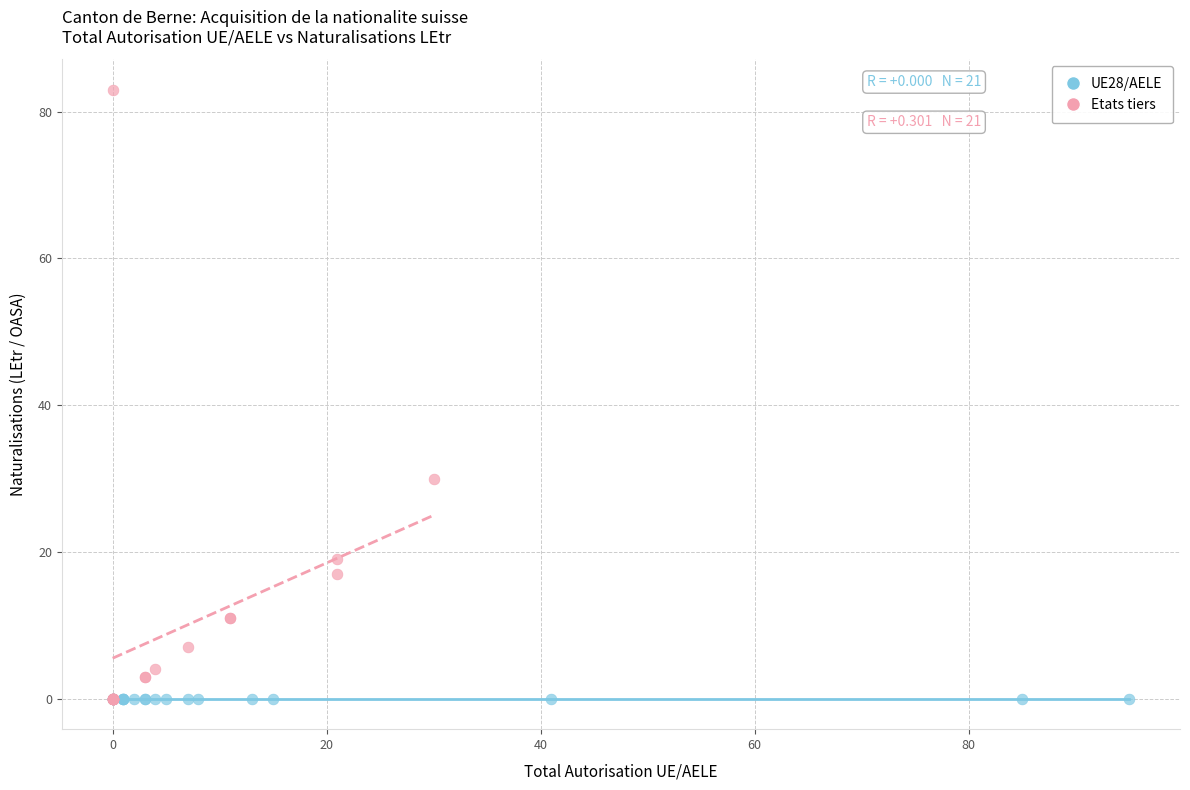

Which series reaches the maximum Y coordinate?

Etats tiers